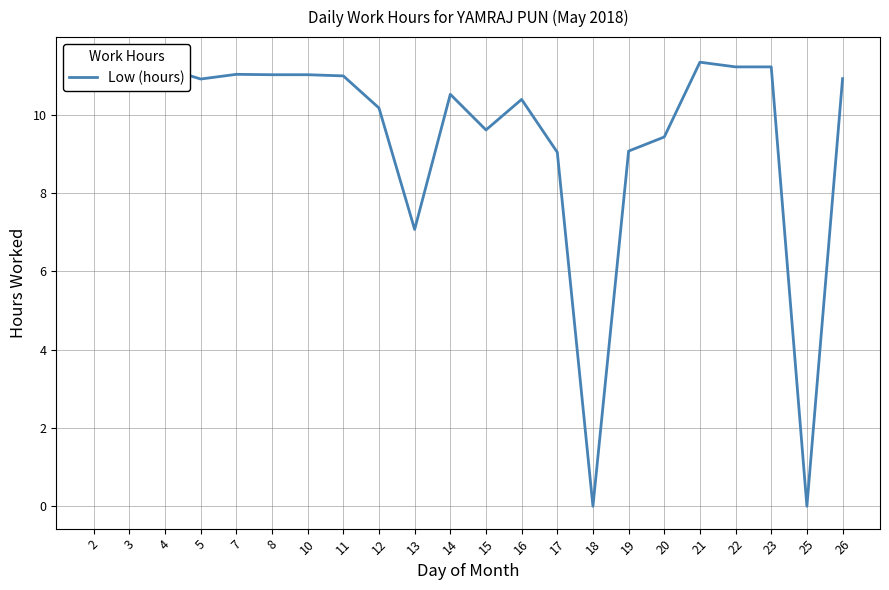

How many points are higher than both their immediate neighbors (excluding endpoints)?

5